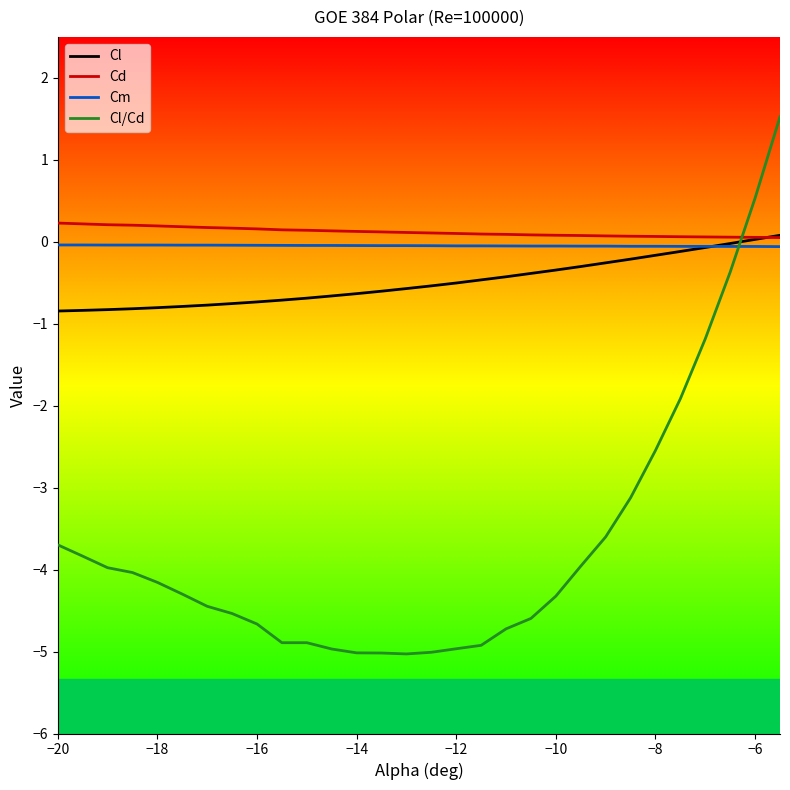

Does the chart display data point markers on the line(s)?

No